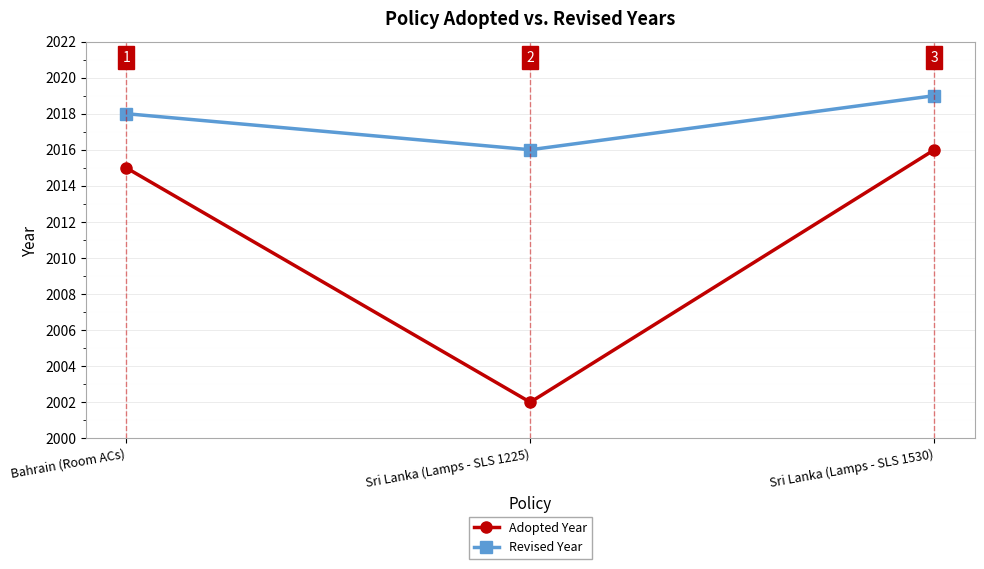

At which label is Adopted Year closest to 2009?

Bahrain (Room ACs)